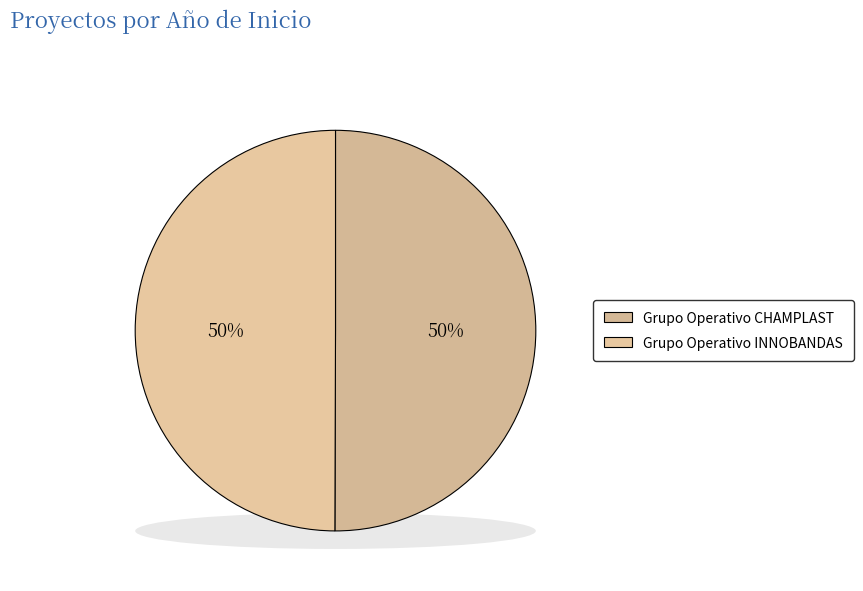

How many slices are in this pie chart?

2